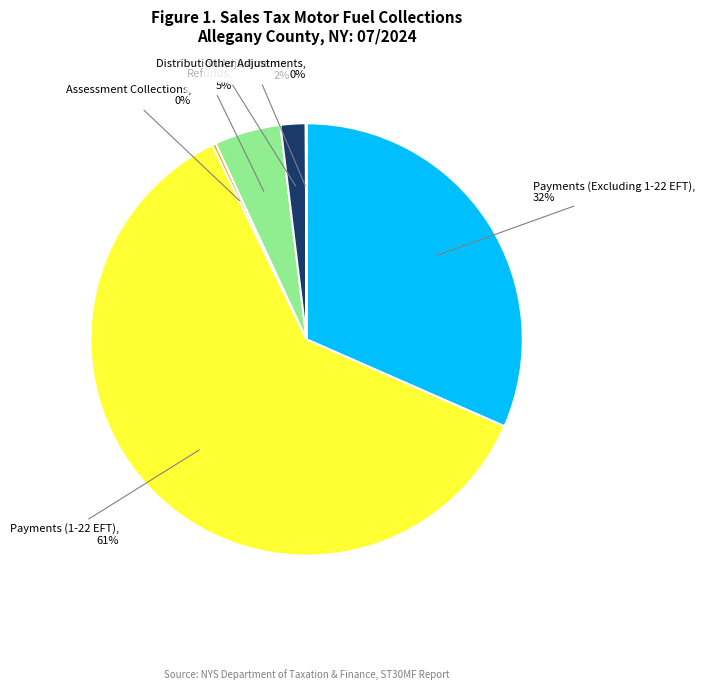

To the nearest percent, what is the difference between the largest and smallest slice percentages?

61%